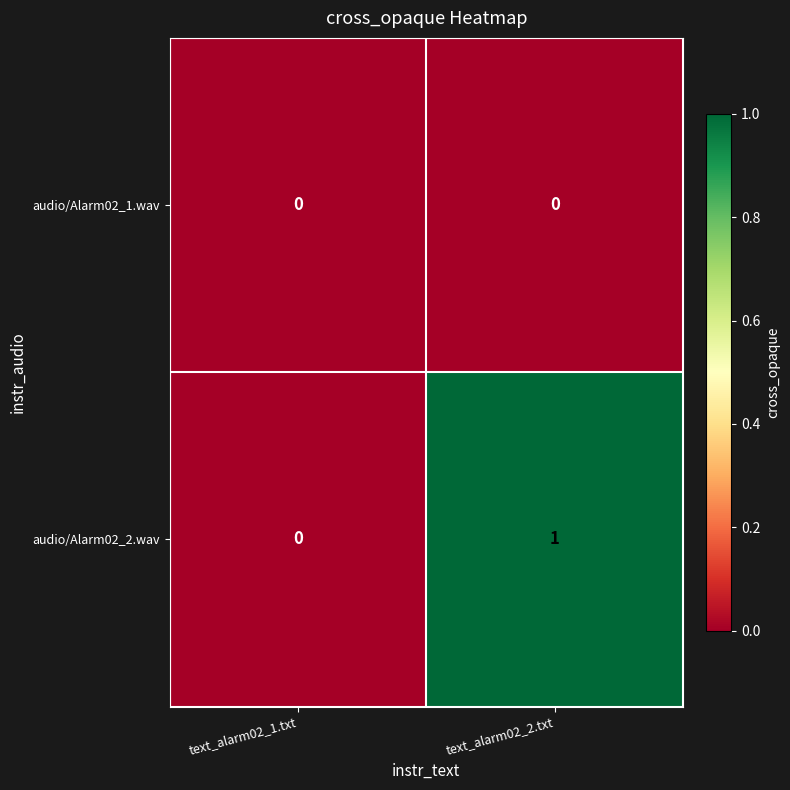

Which series has the largest total across all categories?

audio/Alarm02_2.wav